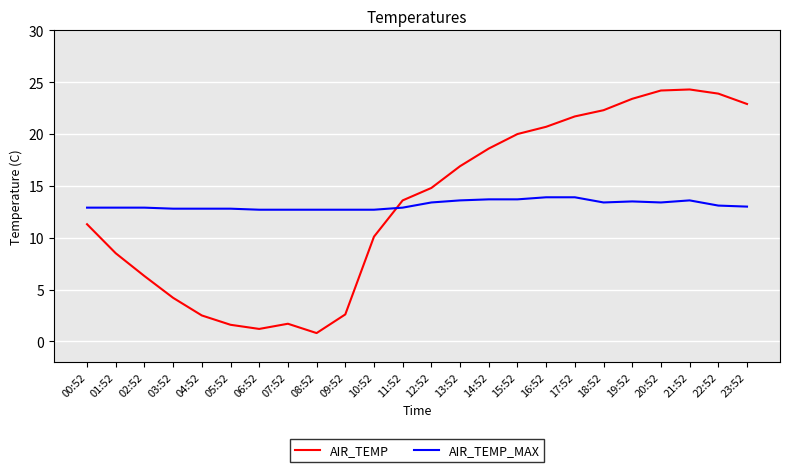

What is the sum of all AIR_TEMP_MAX values?

315.7